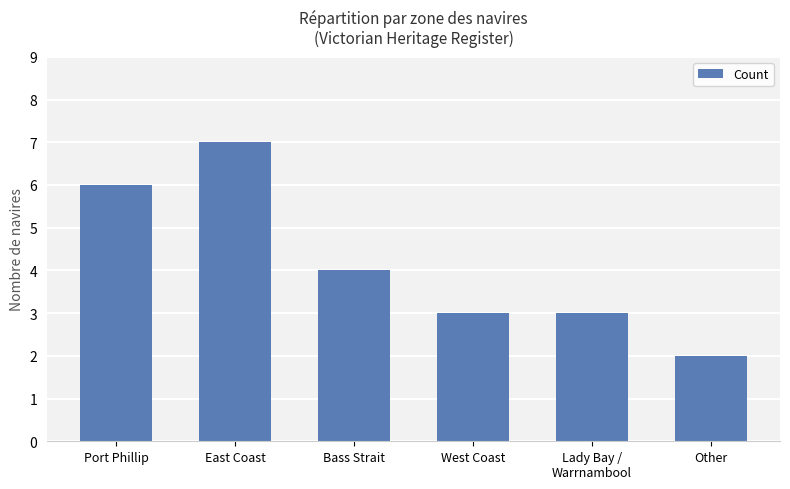

What is the approximate value at Other?

2